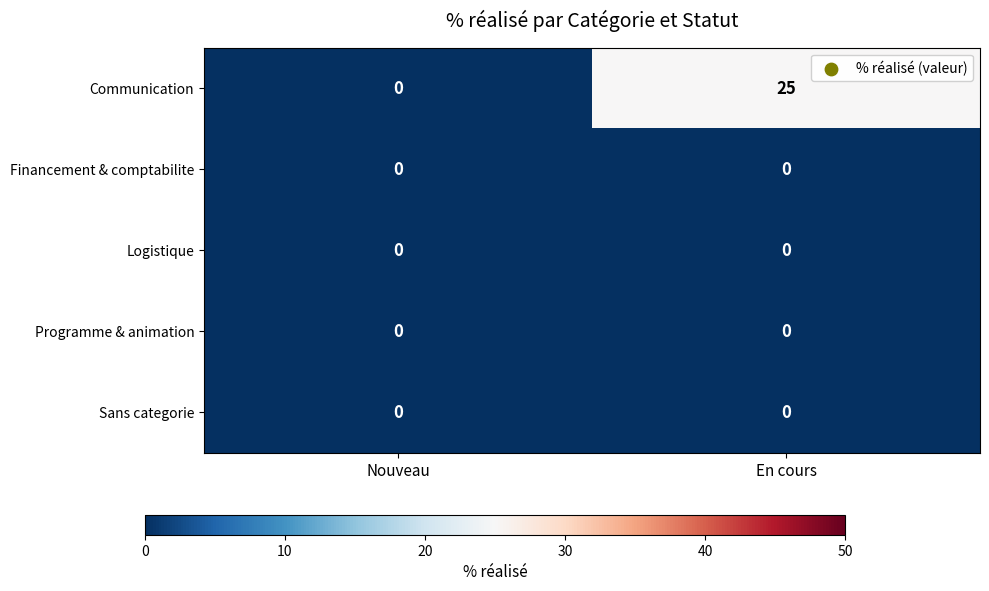

At which category does the chart reach its peak across all series?

En cours